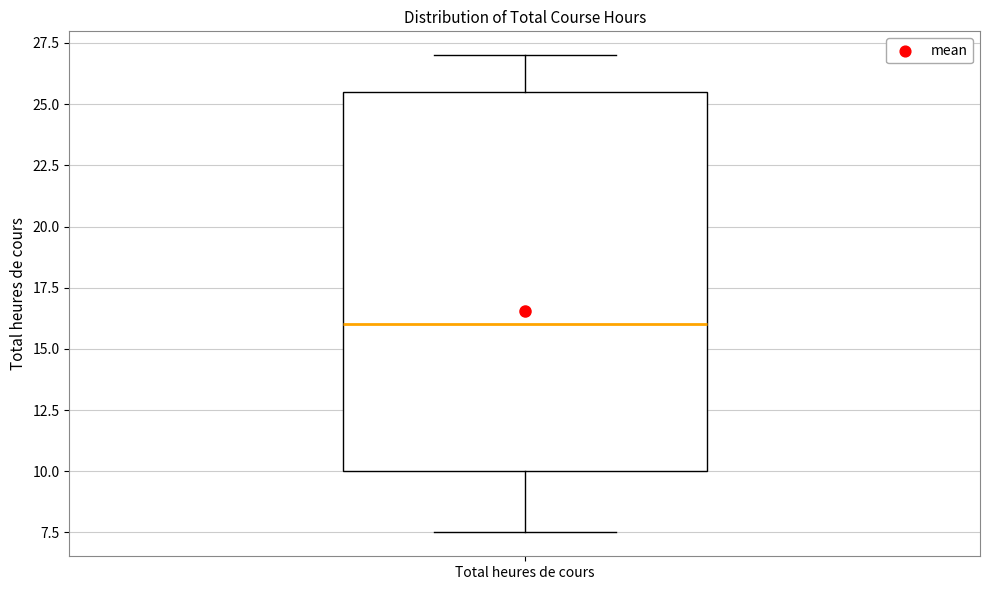

Where is the lower edge of the box for Total heures de cours on the y-axis? The values are not printed on the chart, so give them approximately, as read against the axis.

10.0